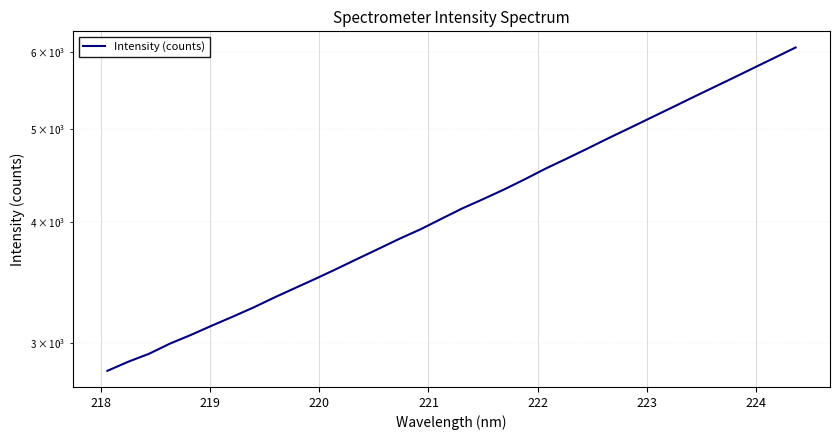

Is it true that the value at 218 is 4223.9?

False